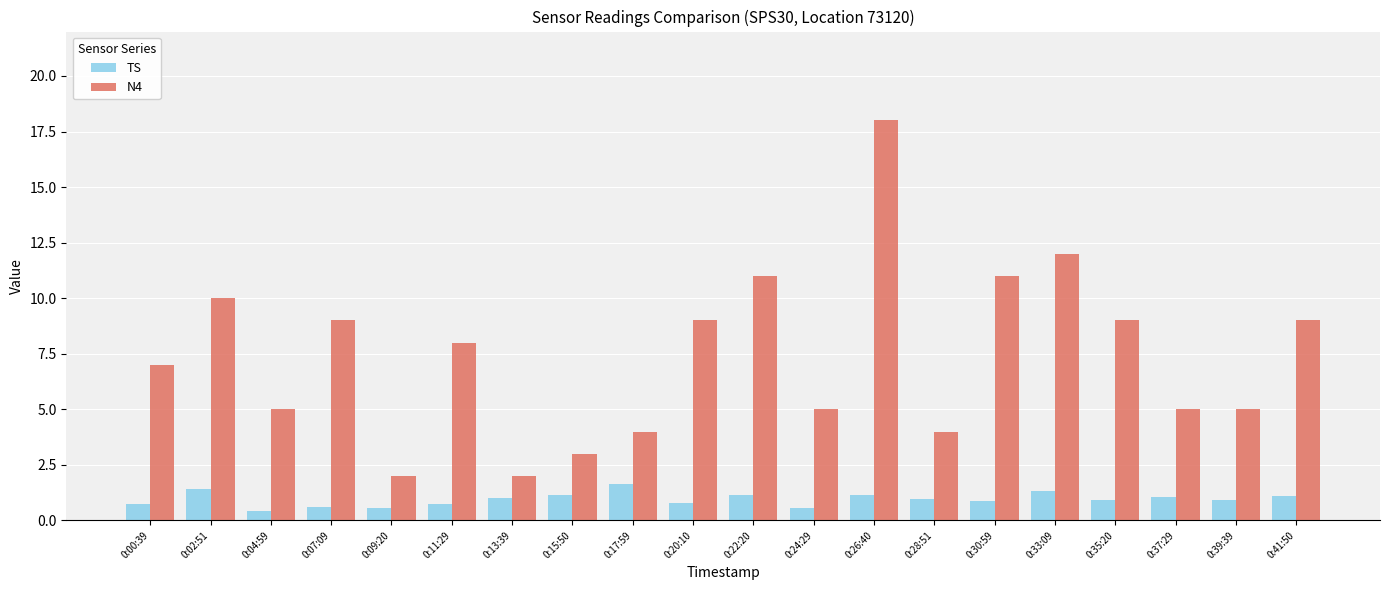

Rank the series by their maximum value, from lowest to highest.

TS, N4